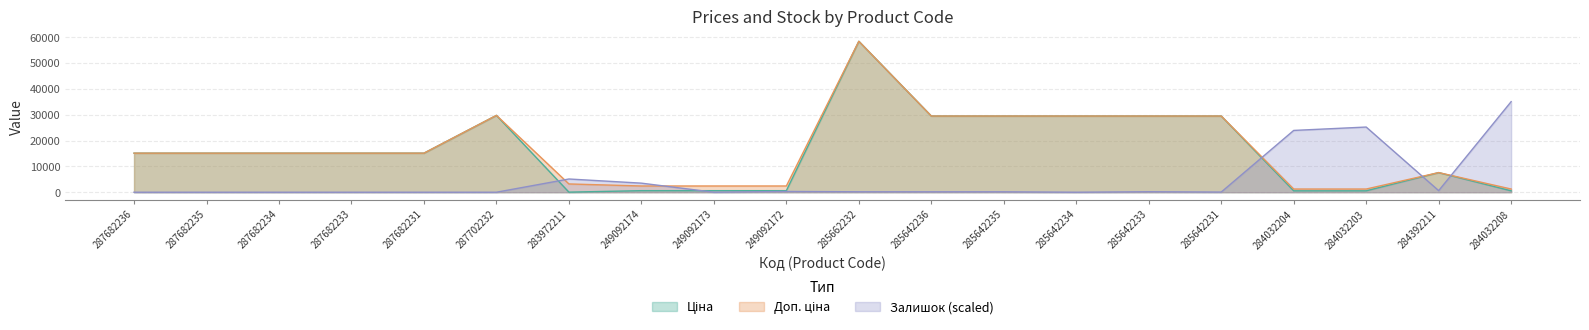

How many lines are shown in the chart?

3